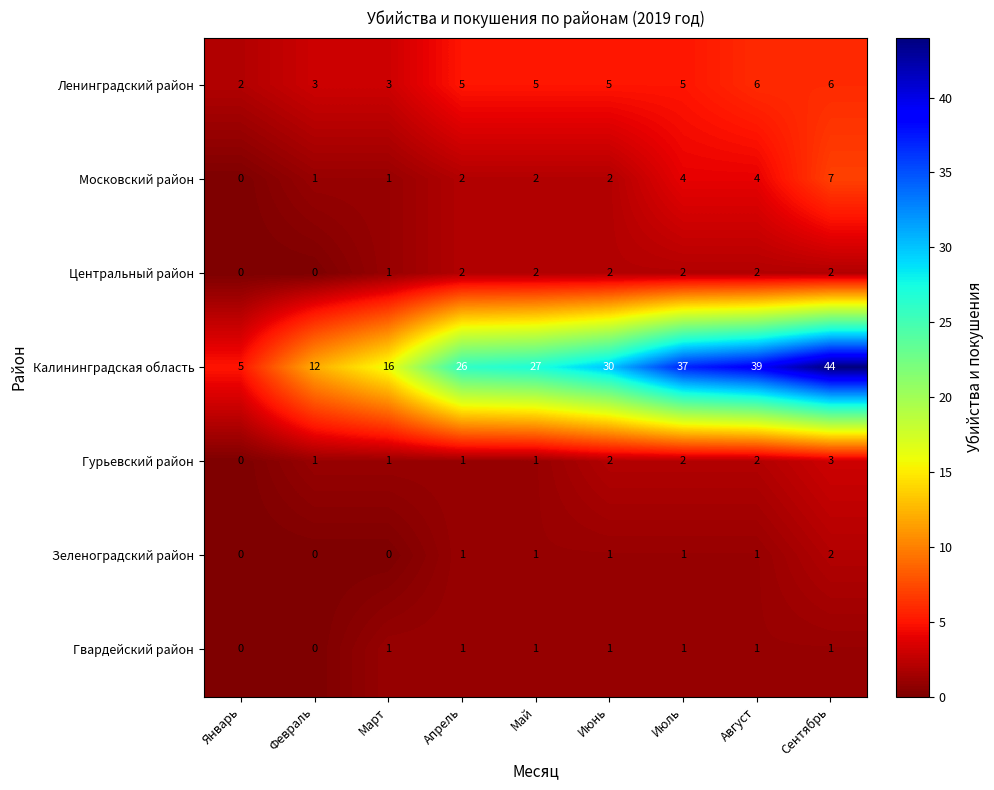

How many Гвардейский район values are between 1 and 2?

7